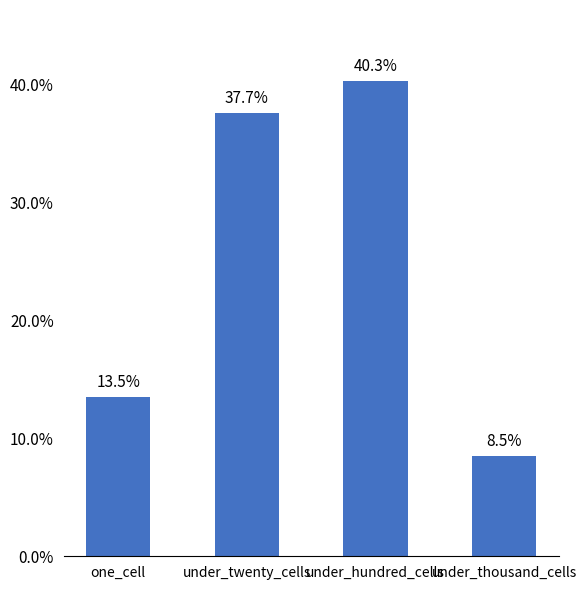

Reading left to right, what are all the values shown in this chart?

one_cell=13.5	under_twenty_cells=37.7	under_hundred_cells=40.3	under_thousand_cells=8.5